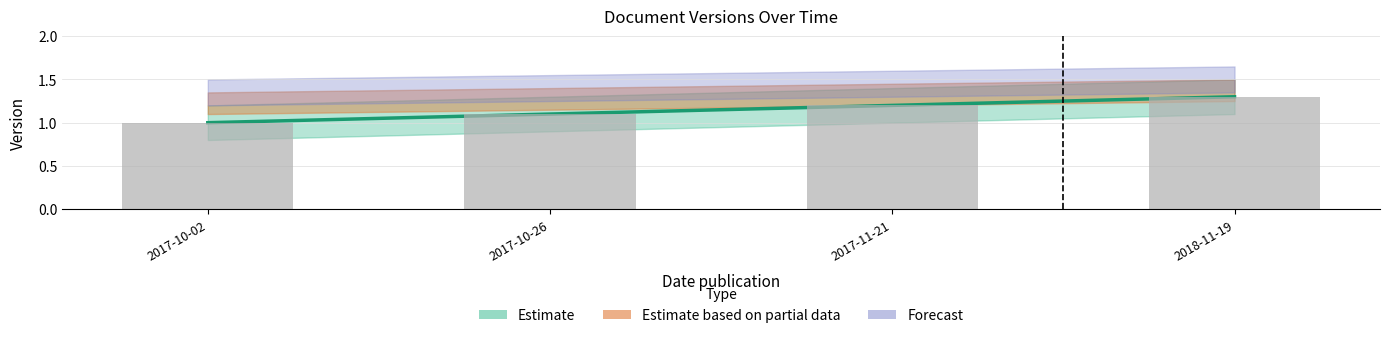

Reading left to right, transcribe all the data shown in this chart.

2017-10-02=1.0	2017-10-26=1.1	2017-11-21=1.2	2018-11-19=1.3